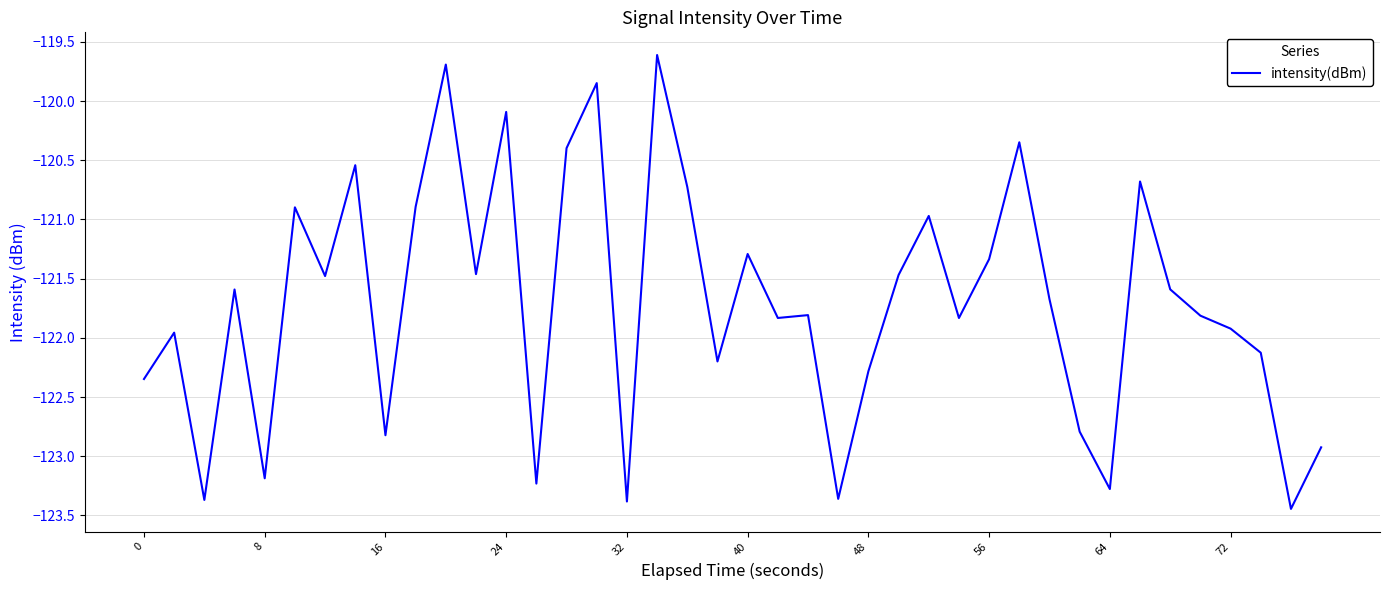

What is the greatest value displayed?

-119.6